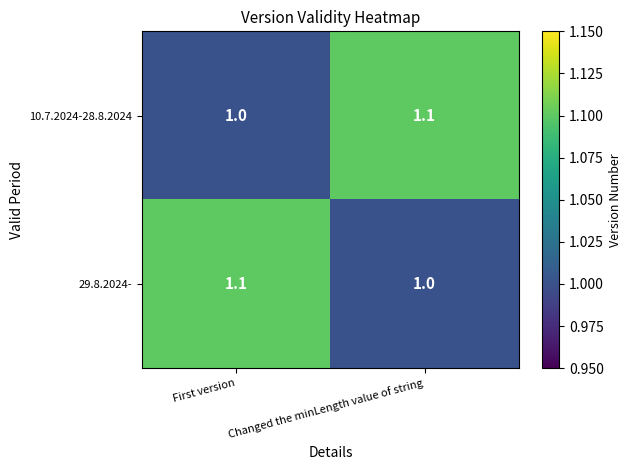

Reading left to right, transcribe all the data shown in this chart.

10.7.2024-28.8.2024: First version=1.0	Changed the minLength value of string=1.1
29.8.2024-: First version=1.1	Changed the minLength value of string=1.0